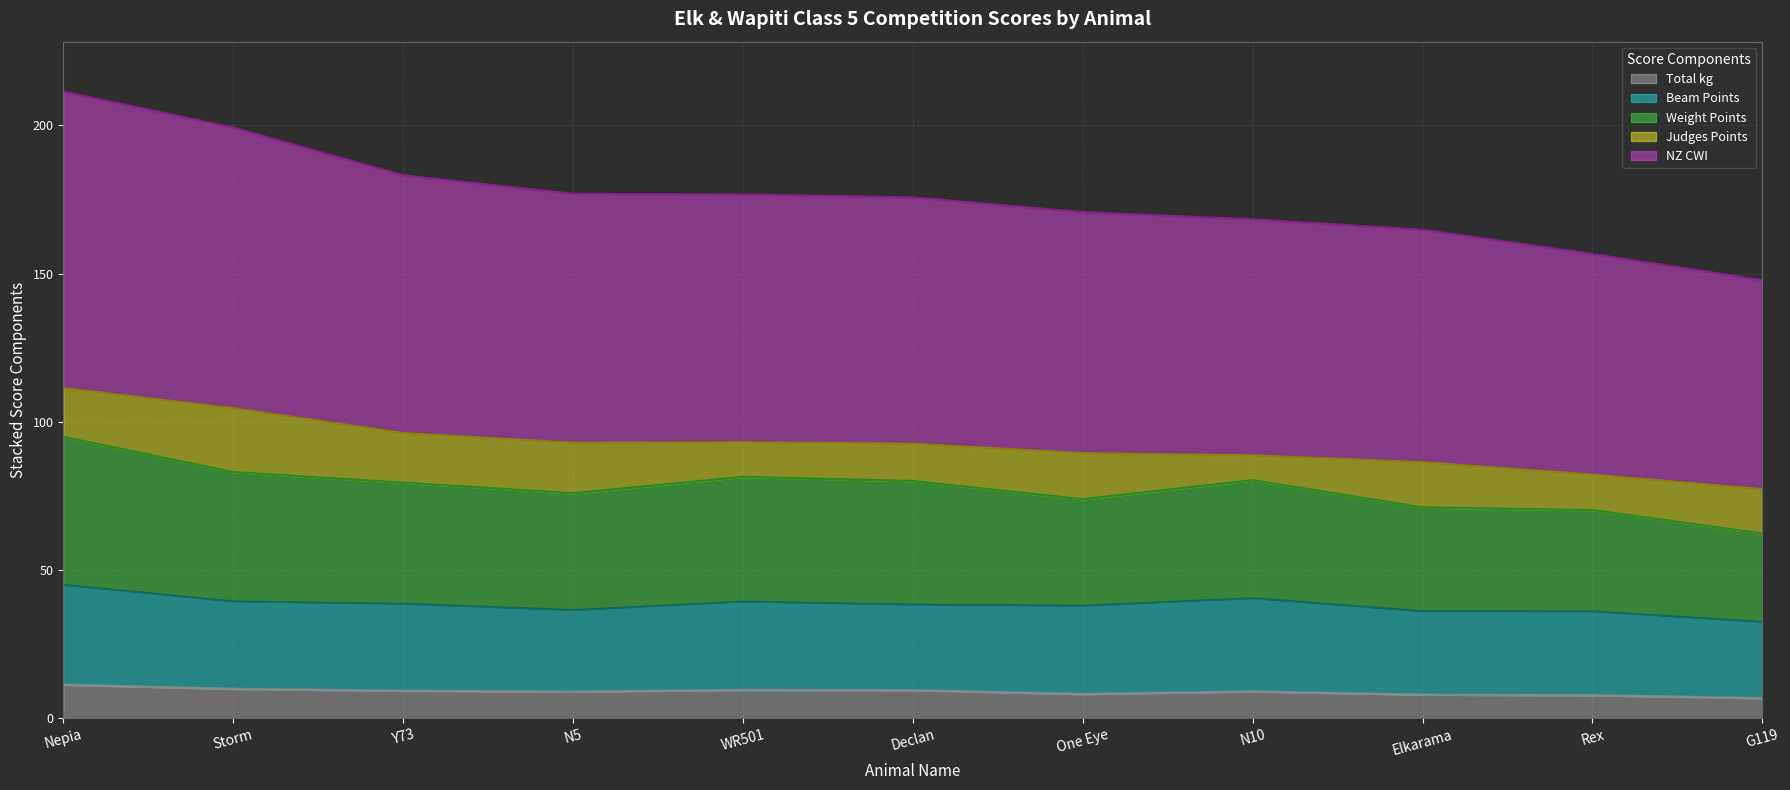

The Total kg series shows 9.0 at N10. True or false?

True